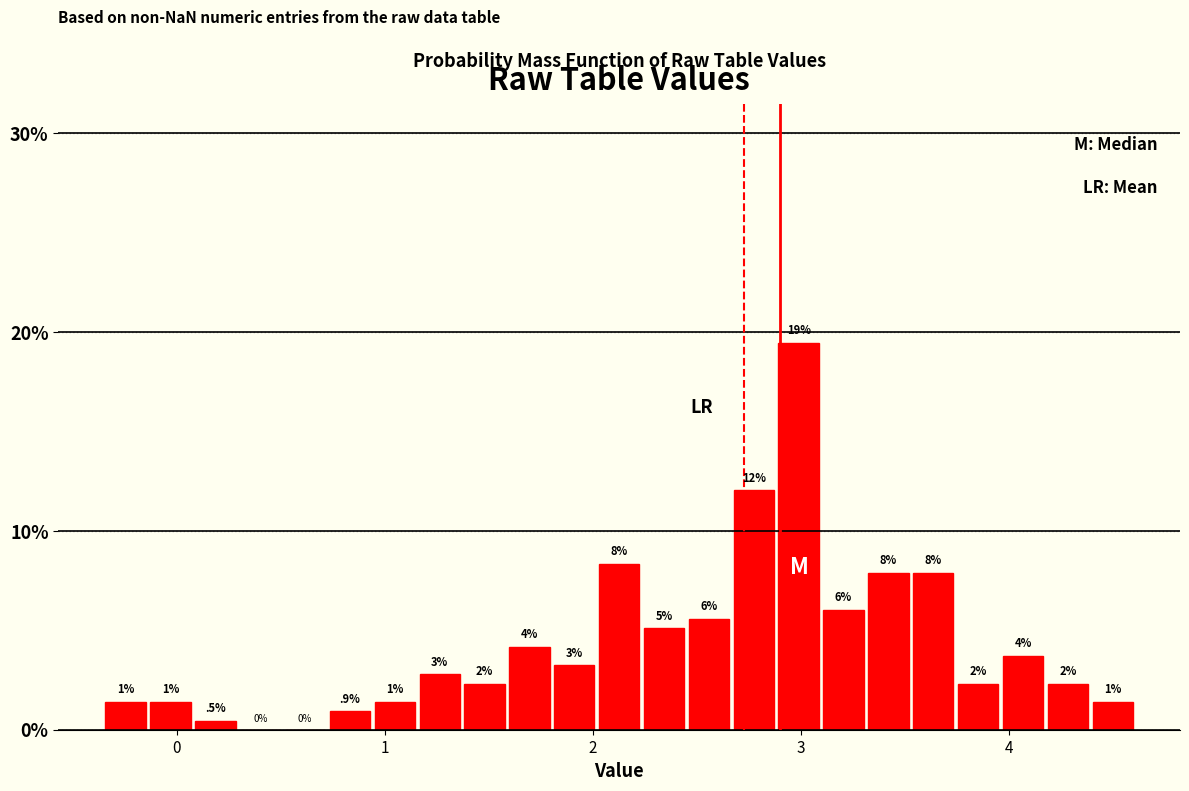

Read against the x-axis, roughly where is the centre of the tallest bar?

3.0